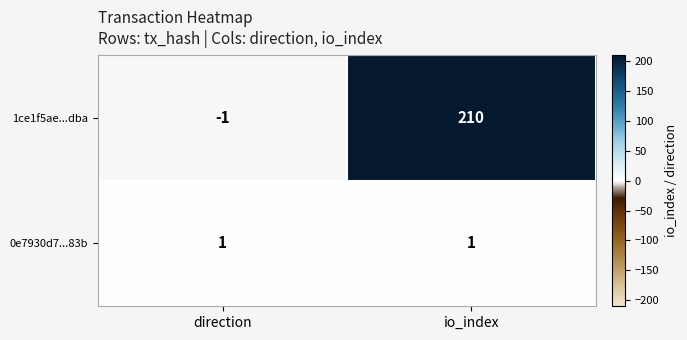

What is the minimum value shown in the chart?

-1